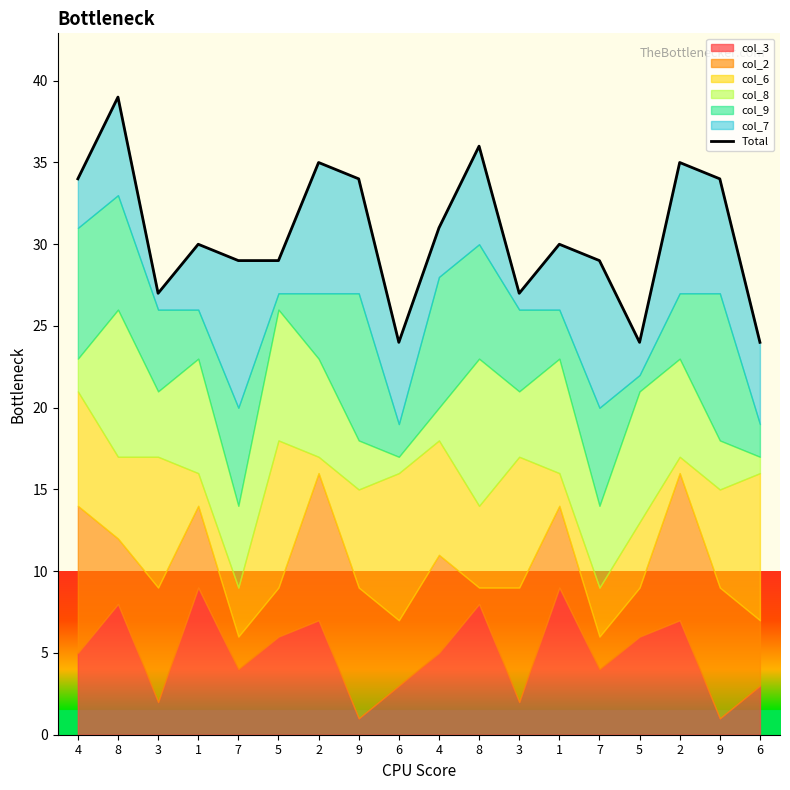

True or false: the data has more than 1 interior local peaks.

True